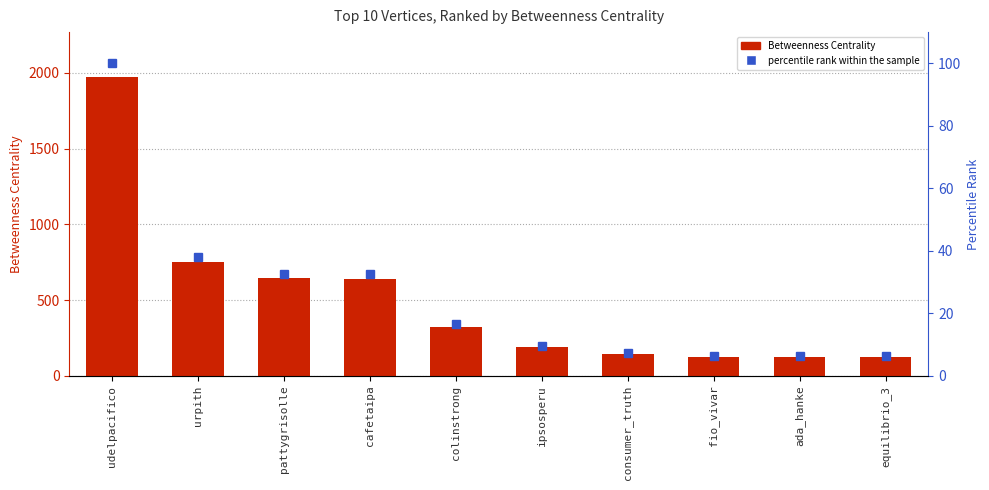

Rank the series by their maximum value, from lowest to highest.

percentile rank within the sample, Betweenness Centrality